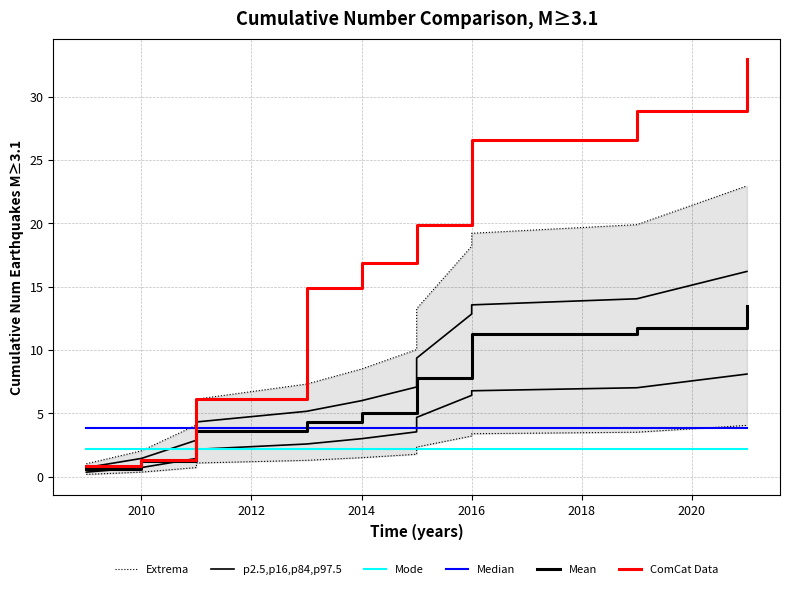

What is the sum of all Mean values?

78.0